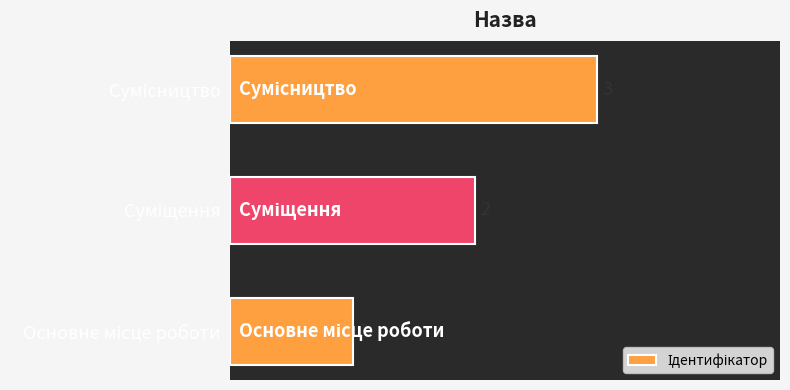

Count the values in the range 1 to 3.

3